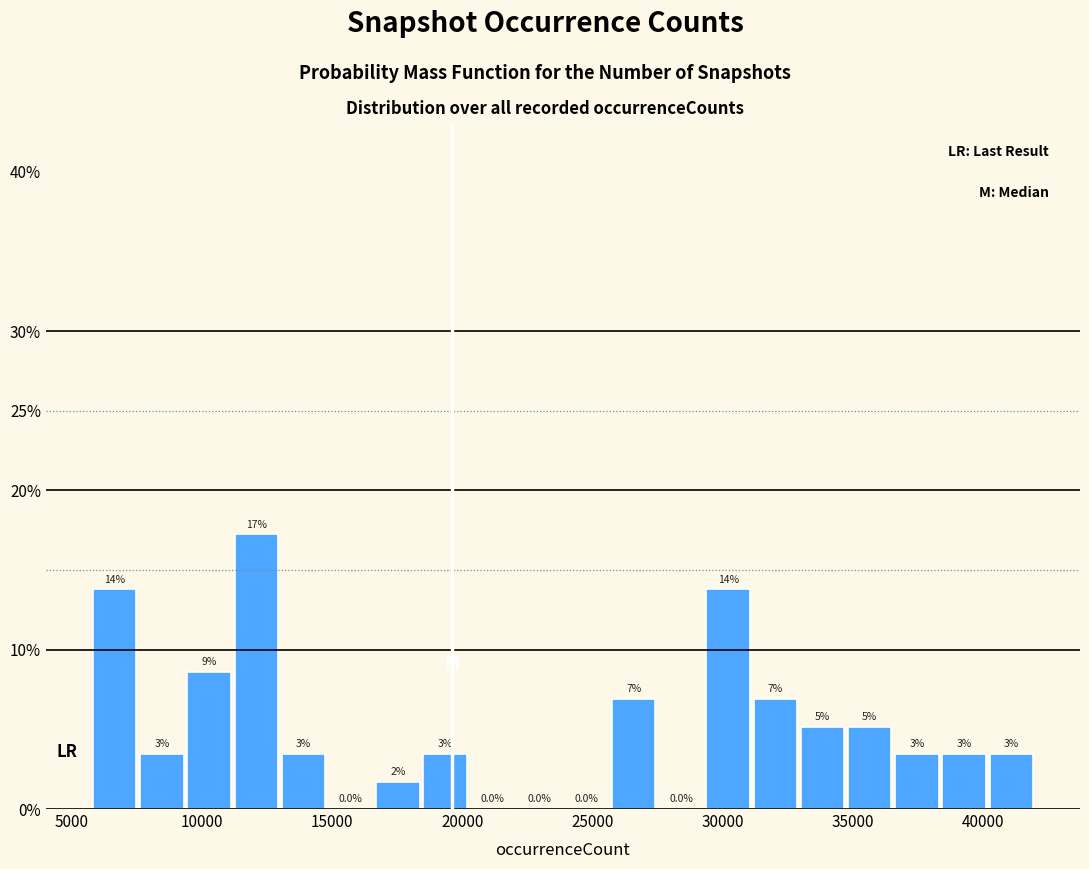

Around what value on the x-axis is the tallest bar? Give the approximate position of its centre, as read against the axis.

12000